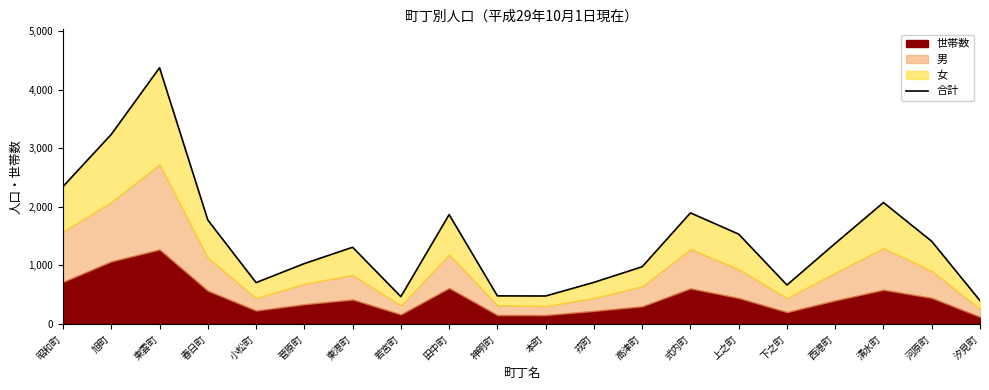

Between 昭和町 and 高津町, which is larger?

昭和町